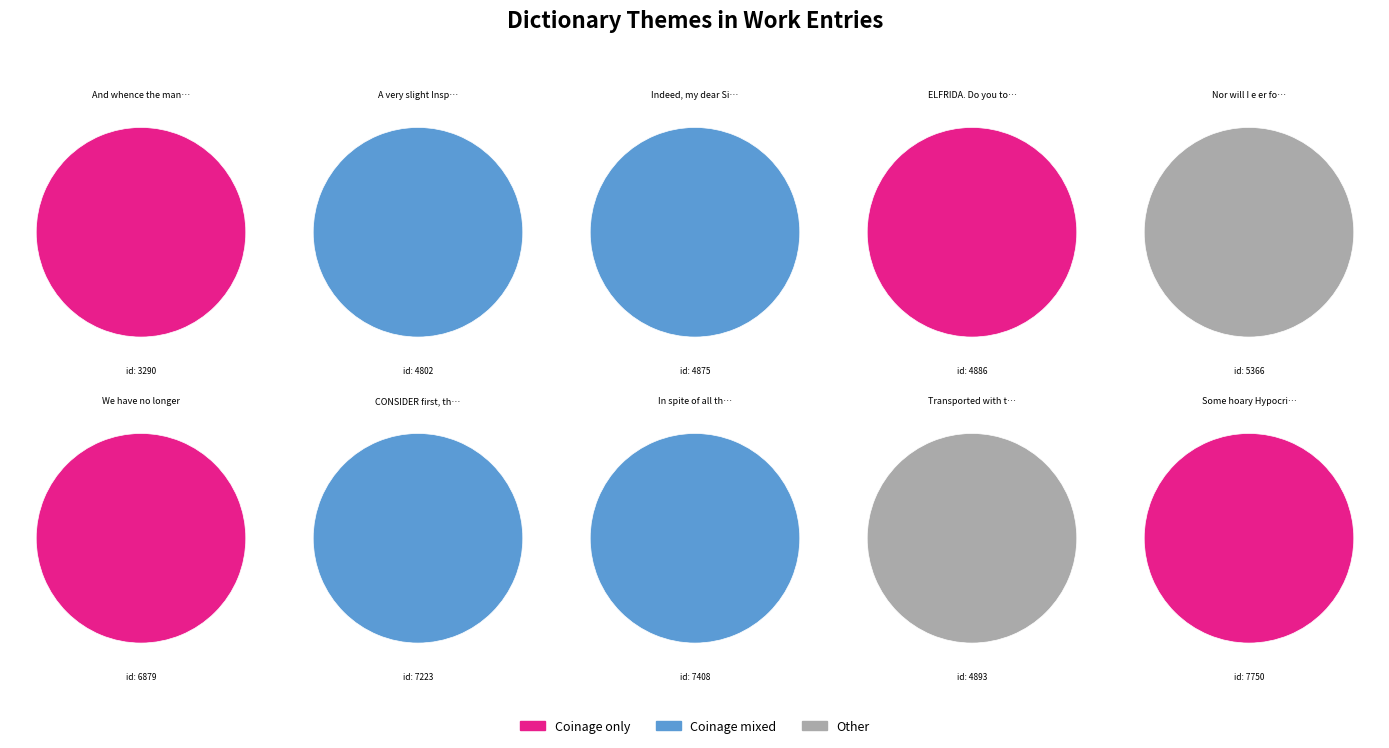

To the nearest percent, what is the combined percentage of And whence the manners and Nor will I e er forget?

15%